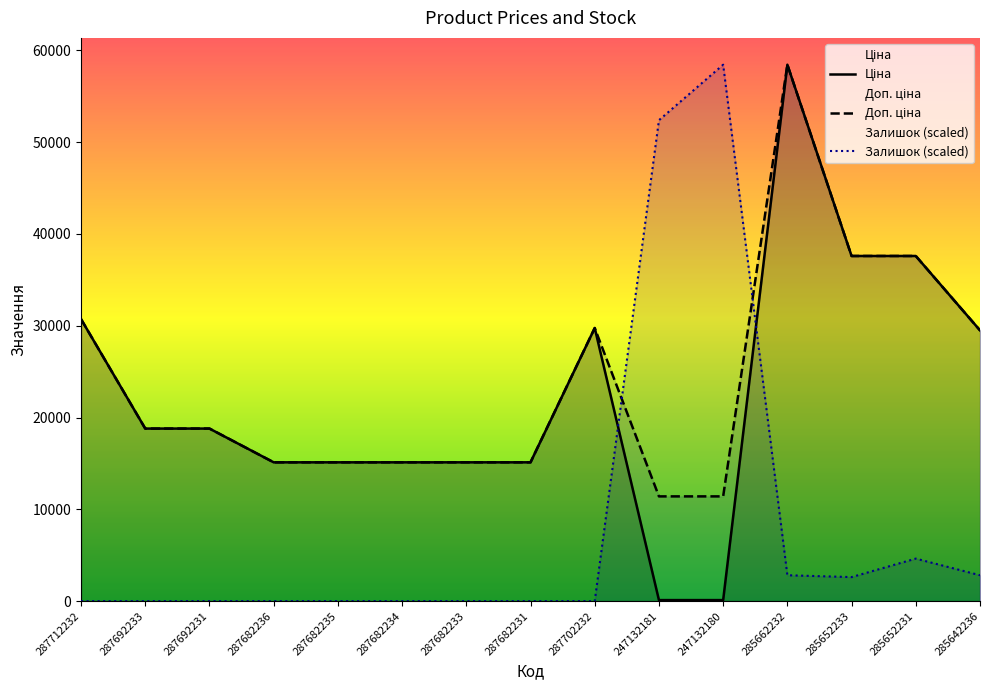

Which has a higher value, 285642236 or 287682235?

285642236